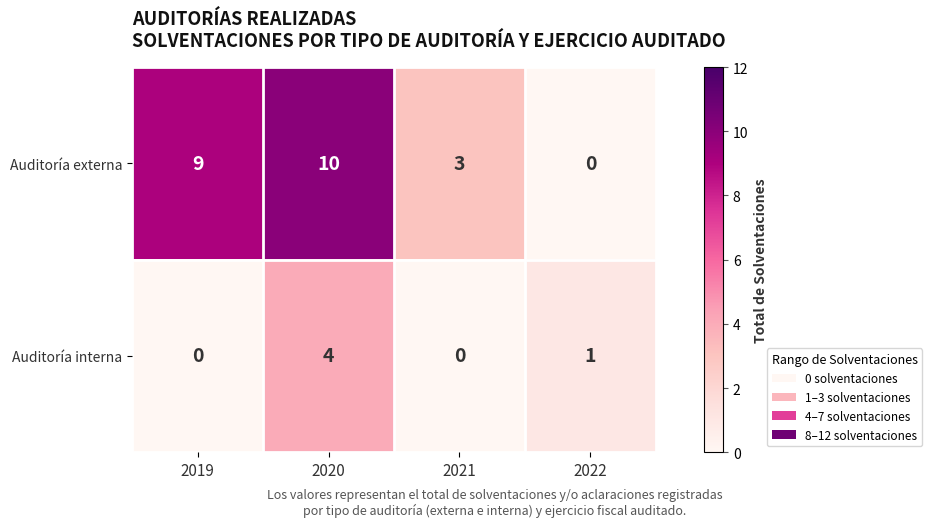

Reading right to left, extract all data points from this chart.

Auditoría externa: 2022=0	2021=3	2020=10	2019=9
Auditoría interna: 2022=1	2021=0	2020=4	2019=0